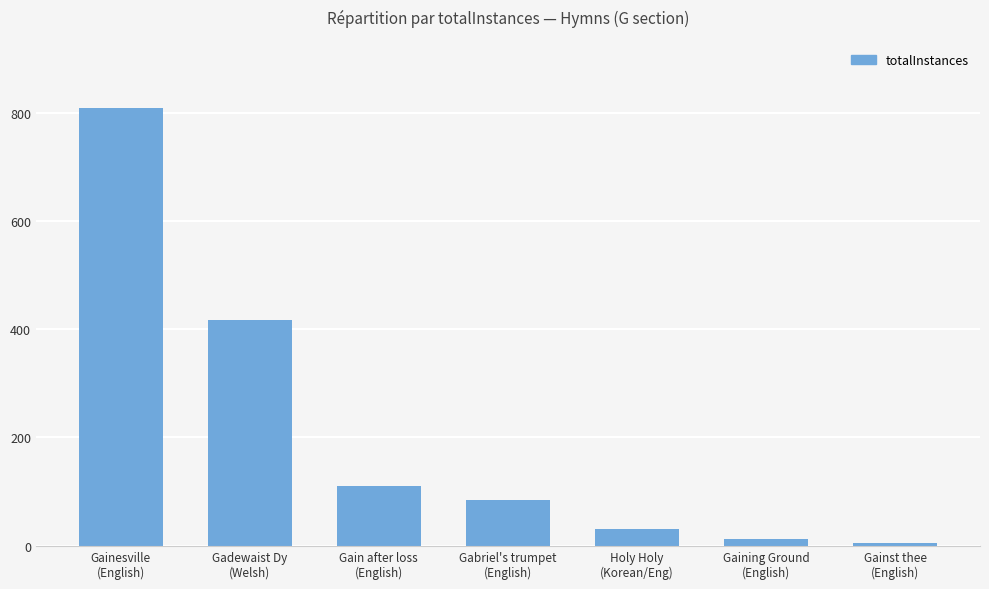

Reading right to left, transcribe all the data shown in this chart.

6	12	31	84	111	417	808